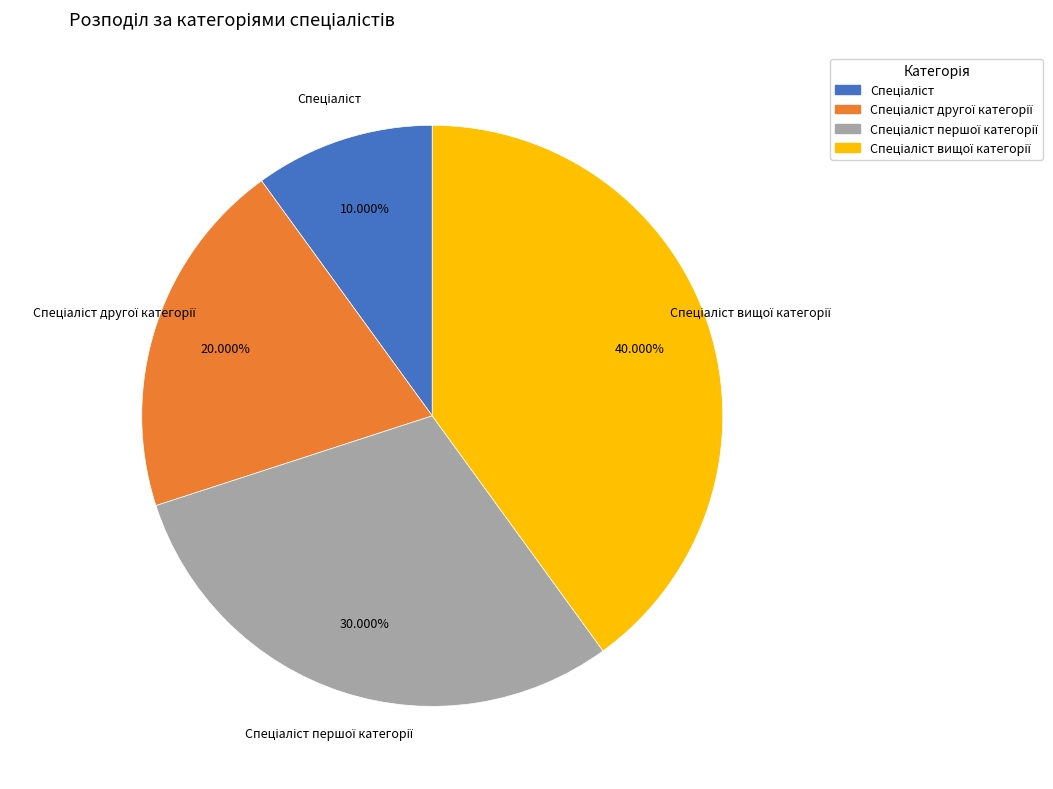

Is there a majority slice in this chart?

No